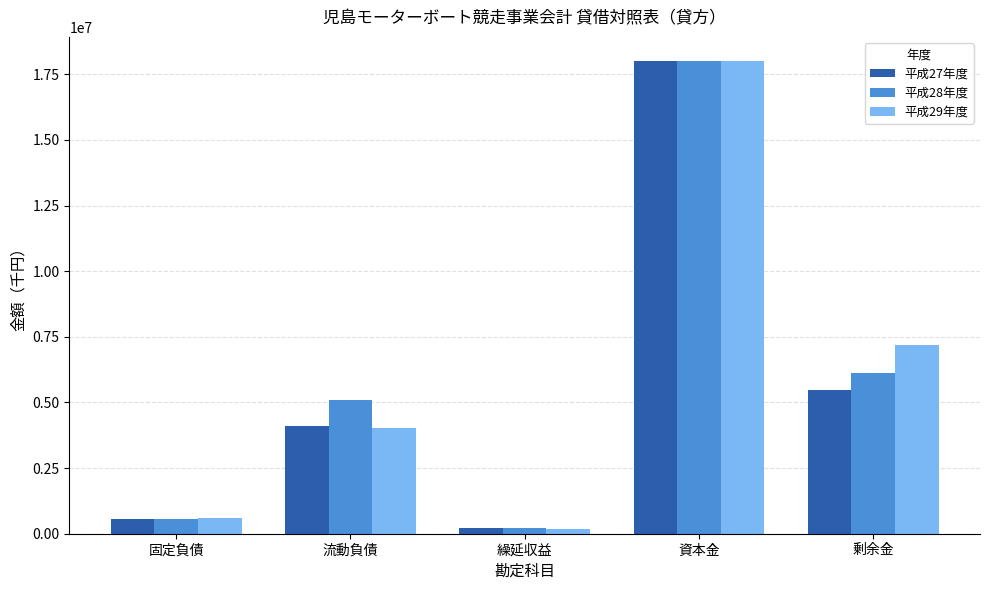

Count the number of data series in this chart.

3